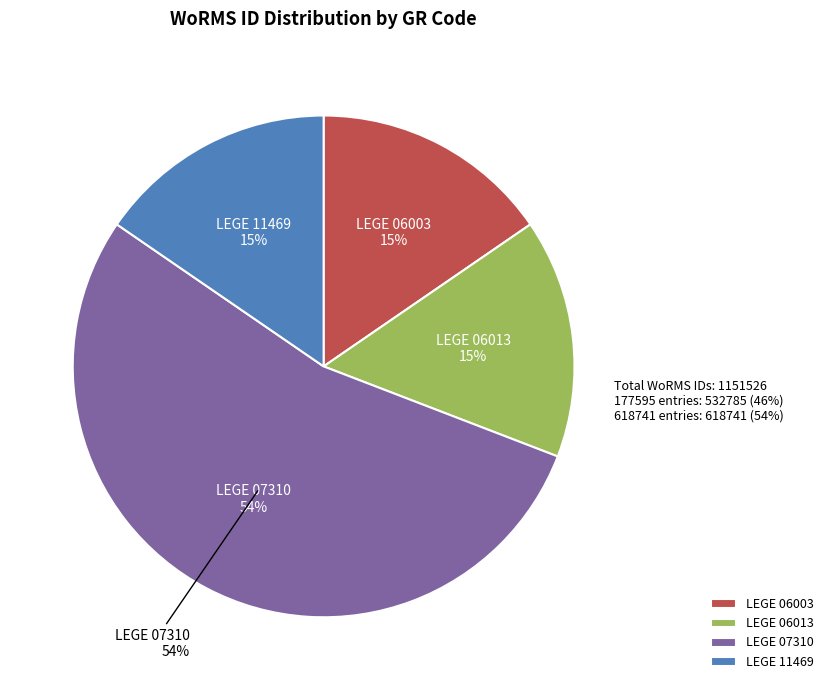

What percentage is the LEGE 07310 slice, to the nearest percent?

54%